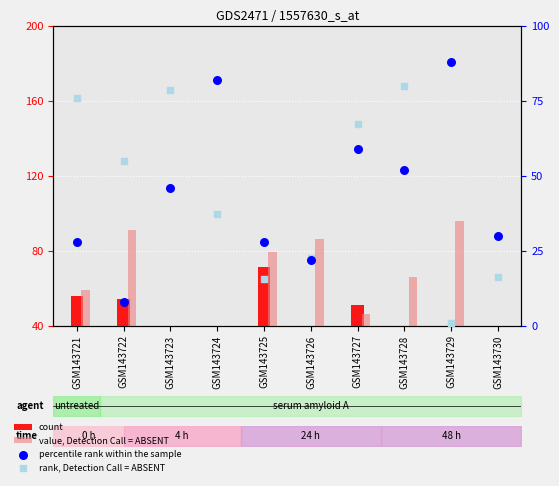

Which series has the largest total across all categories?

value, Detection Call = ABSENT